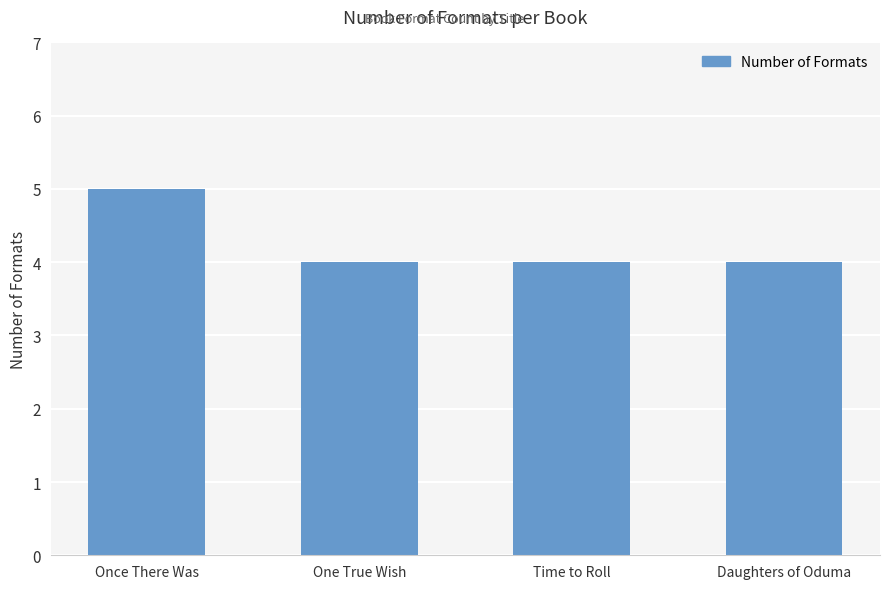

What is the value of the 4th bar from the left?

4